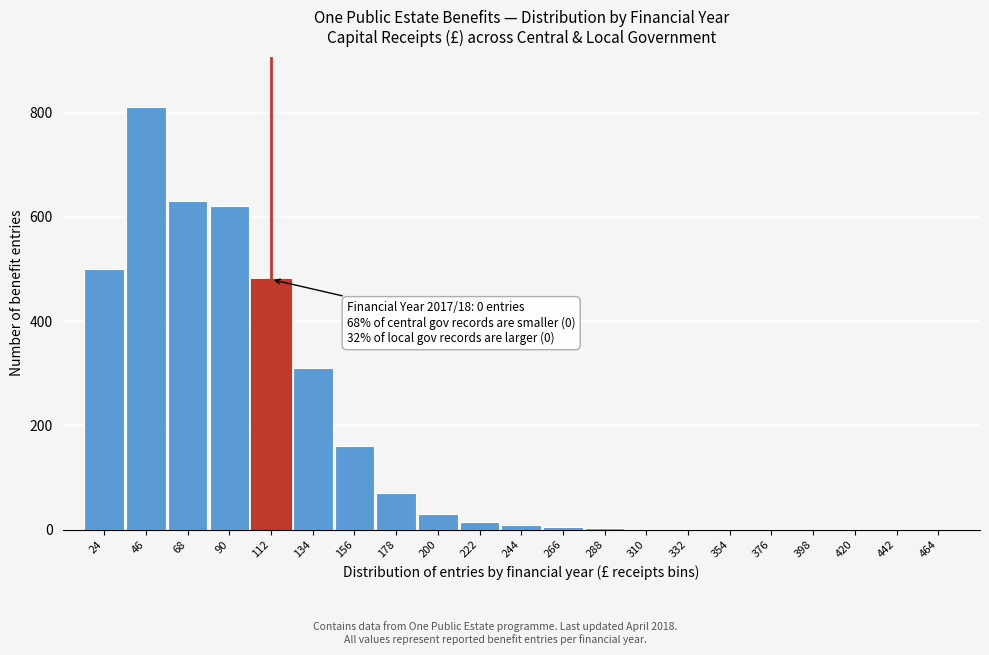

Where is the data nearest to the value 405?

112